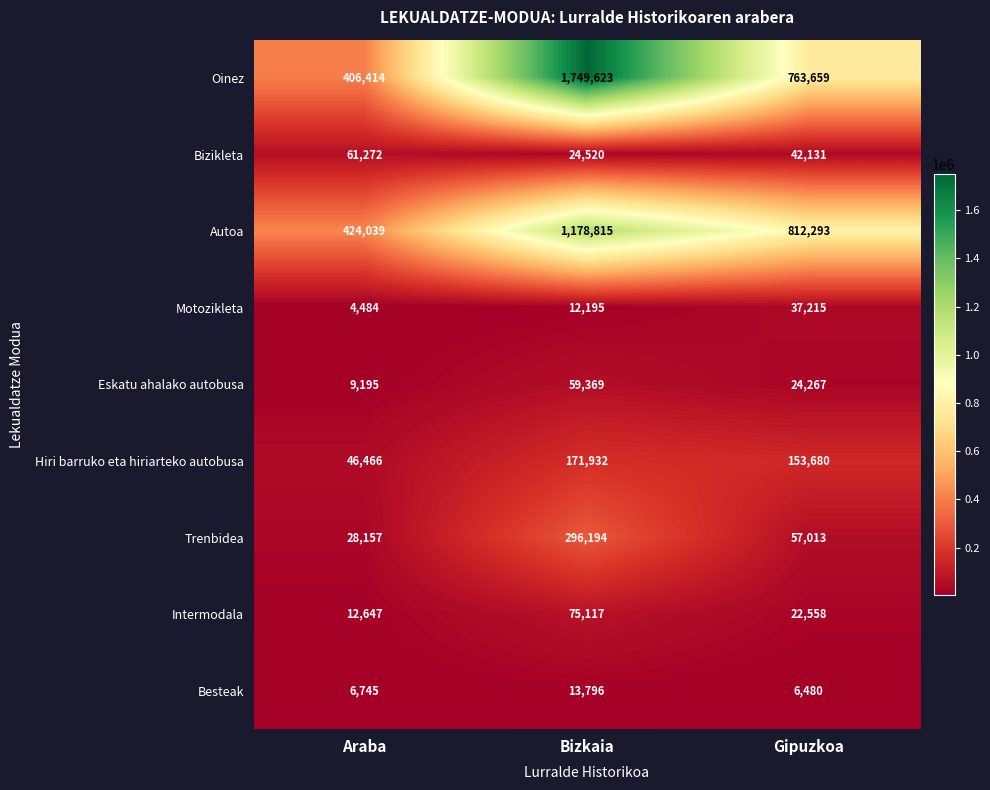

How many data points does each series have?

3